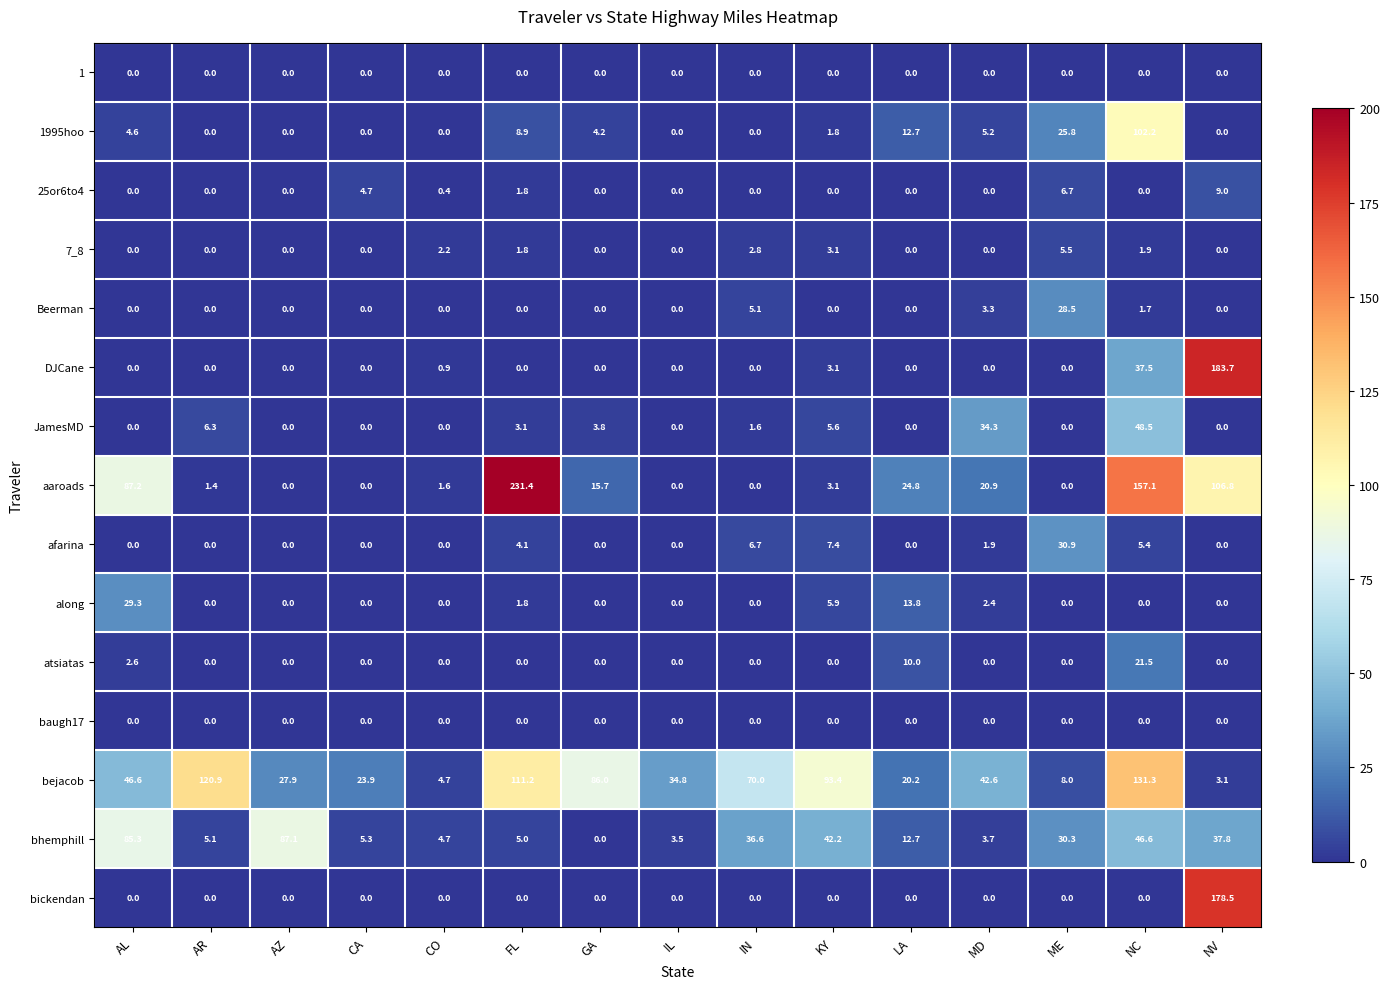

The bhemphill series shows 2.3 at CO. True or false?

False